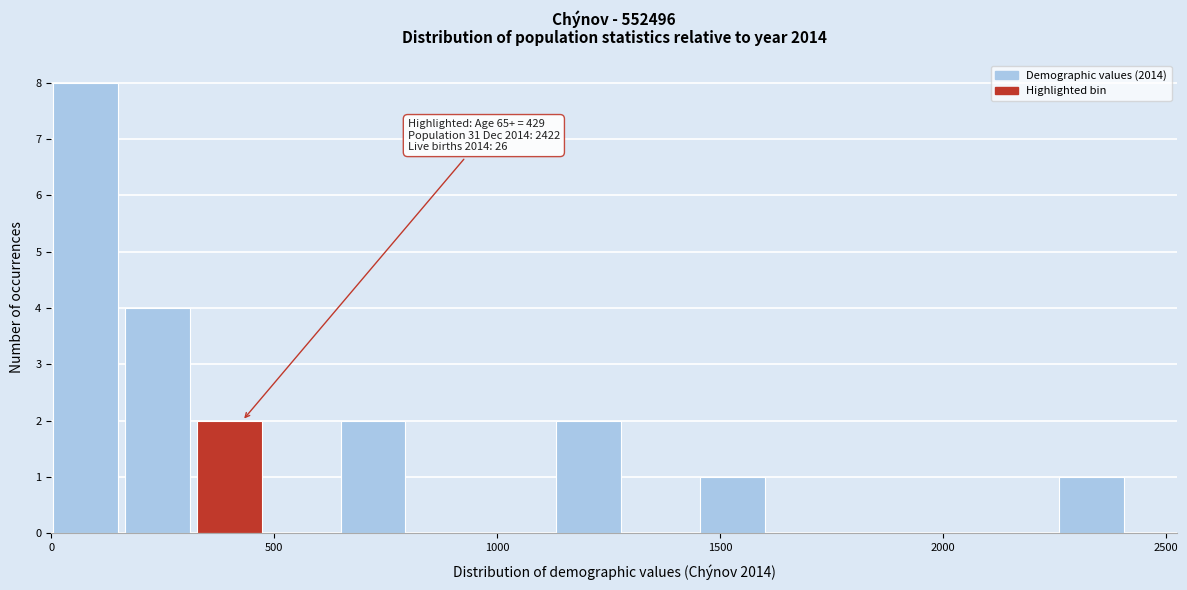

Around what value on the x-axis is the tallest bar? Give the approximate position of its centre, as read against the axis.

100